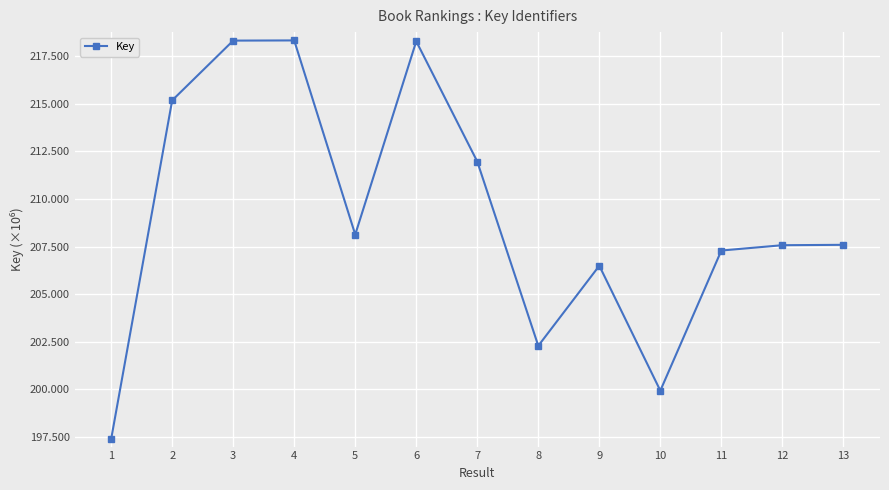

At which category does the data reach its first local valley?

5